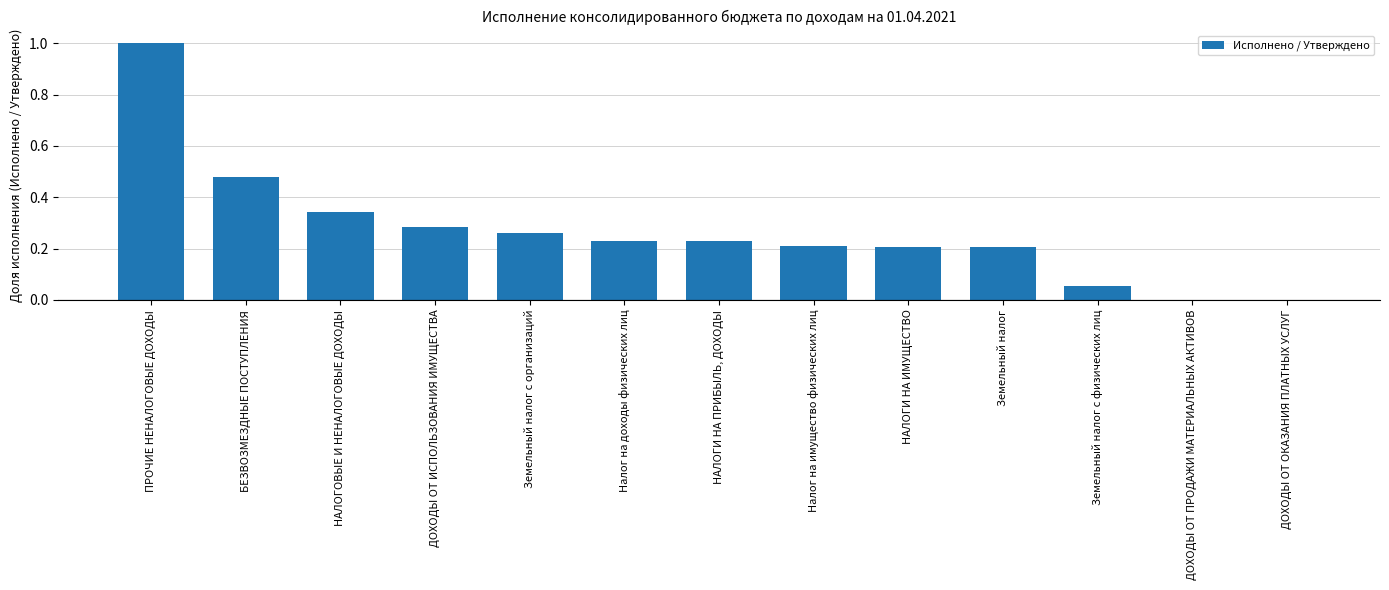

True or false: the data shows 0.1 at НАЛОГИ НА ПРИБЫЛЬ, ДОХОДЫ.

False